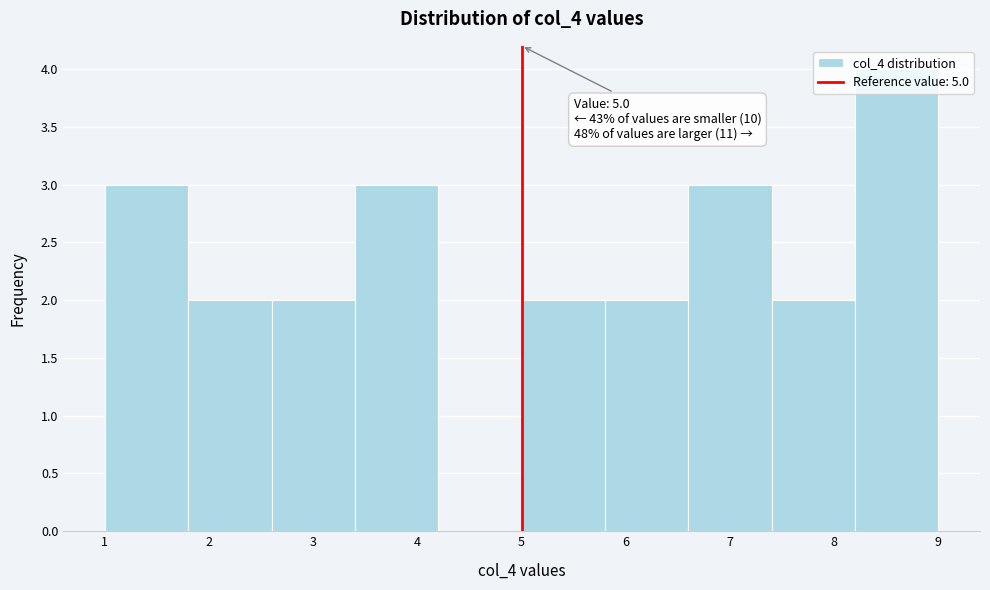

Which range on the x-axis has the tallest bar?

8.2 to 9.0